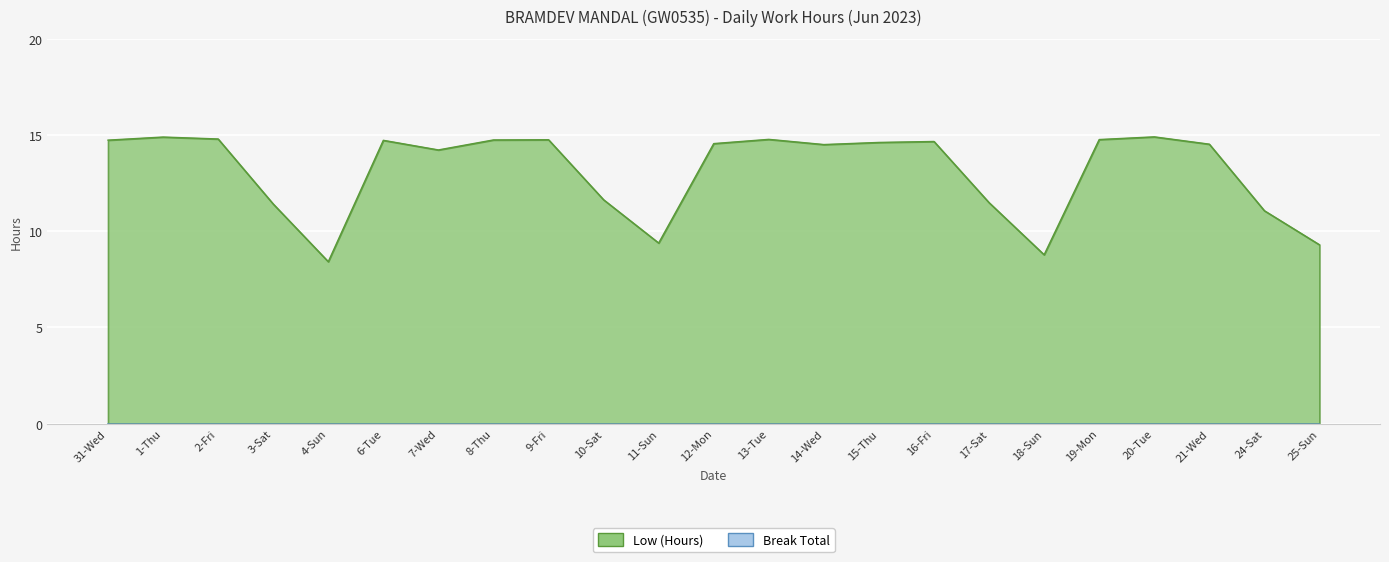

Is it true that the value at 15-Thu is 14.6?

True